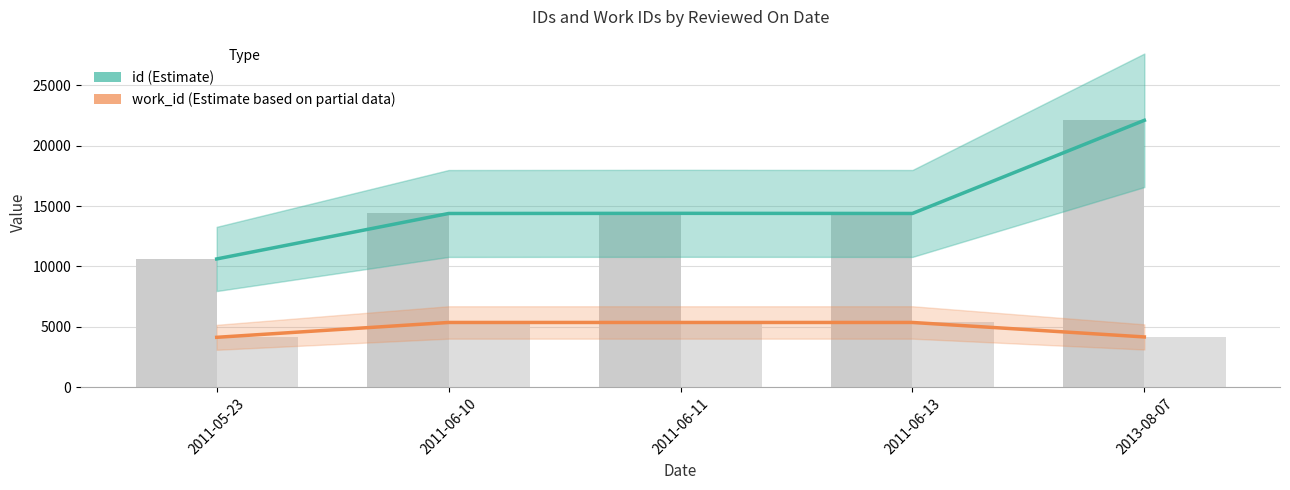

Where is id nearest to the value 16364?

2011-06-11